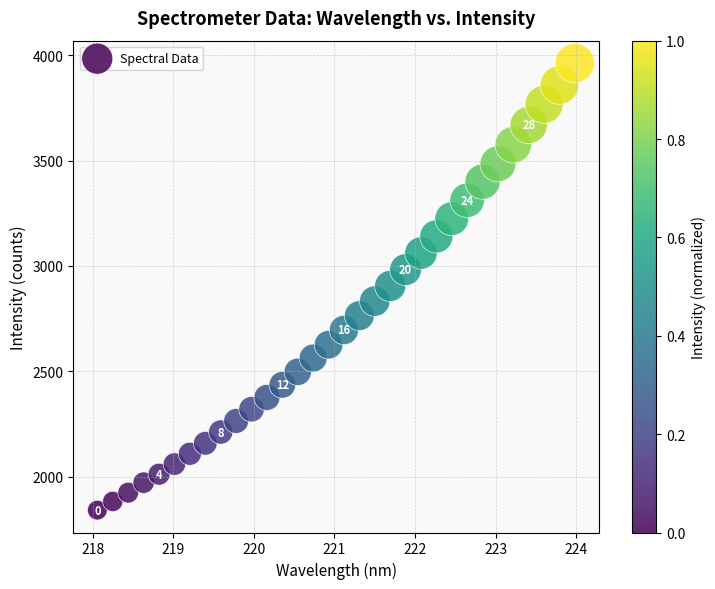

What is the range of X values (max minus min)?

5.9